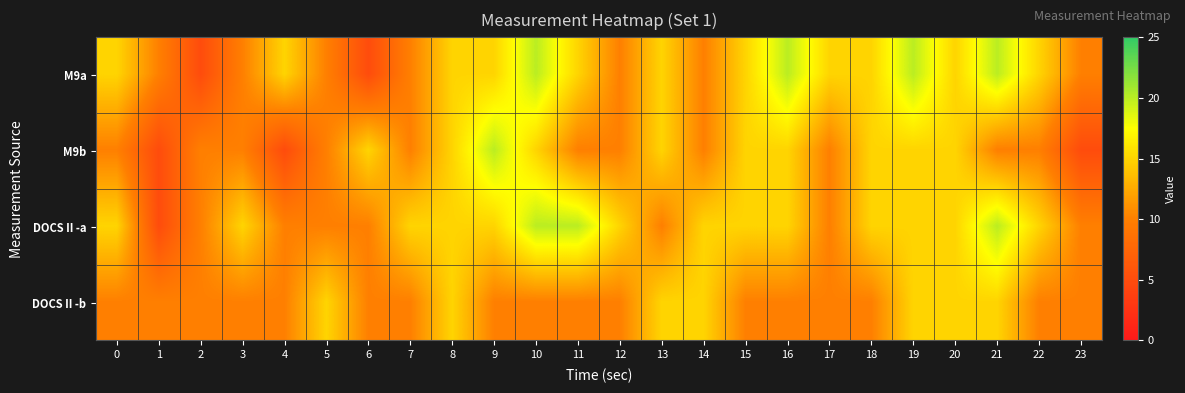

At which category is the sum across all series the highest?

10